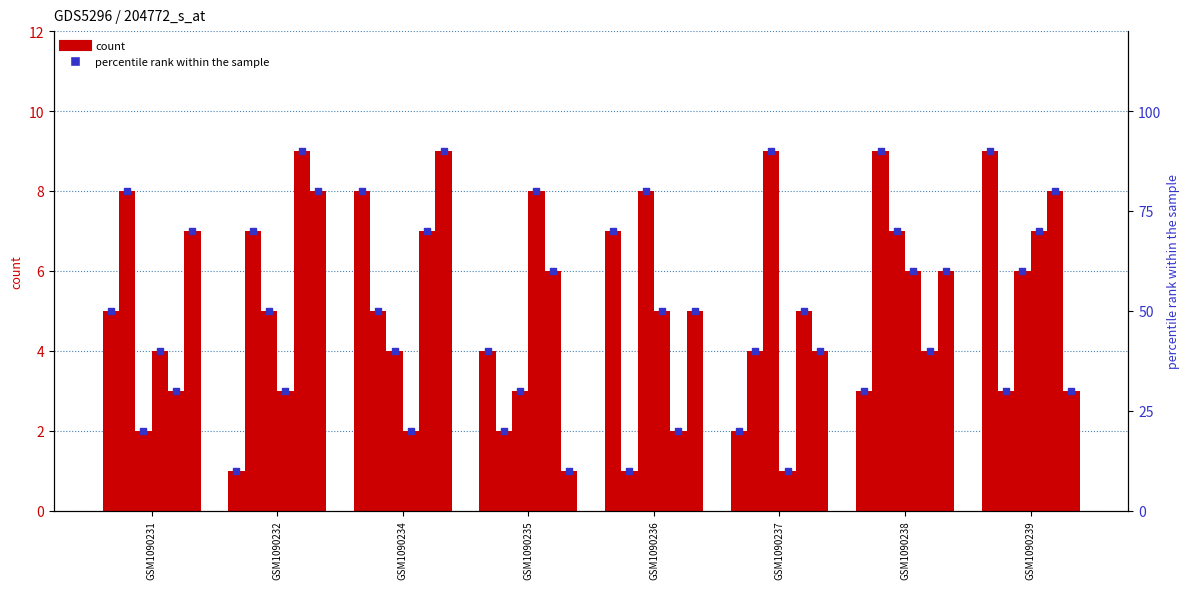

What is the total value across all series at GSM1090234?

35